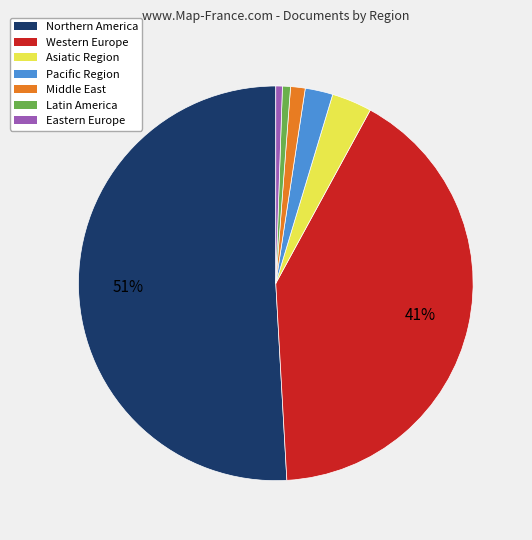

True or false: Asiatic Region accounts for 10% of the total.

False